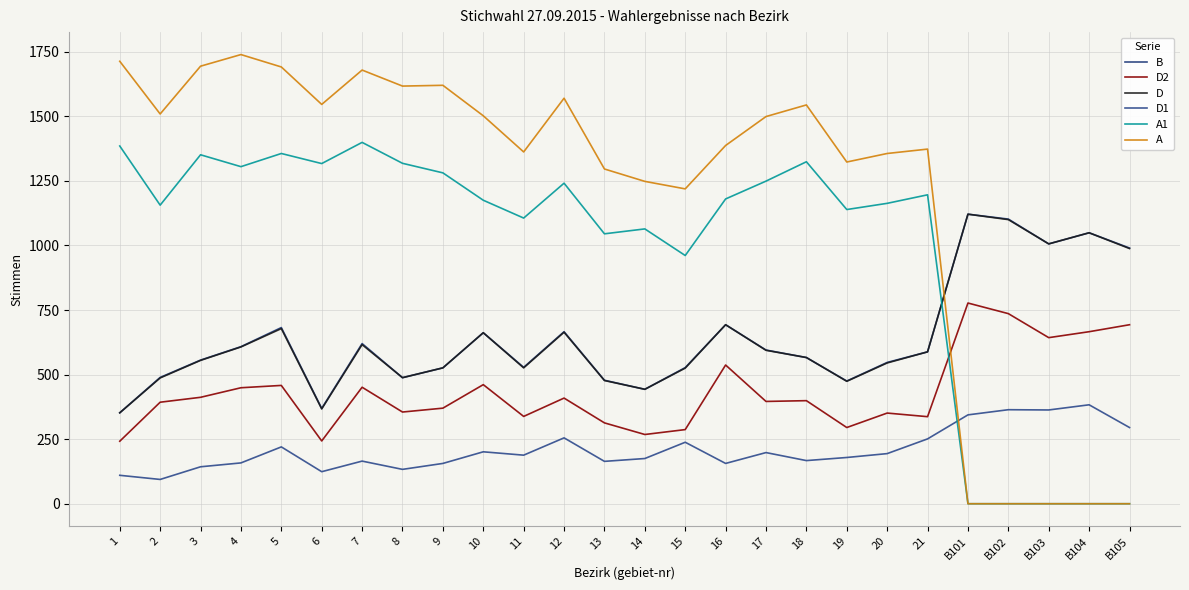

True or false: D2 and A1 intersect in this chart.

True